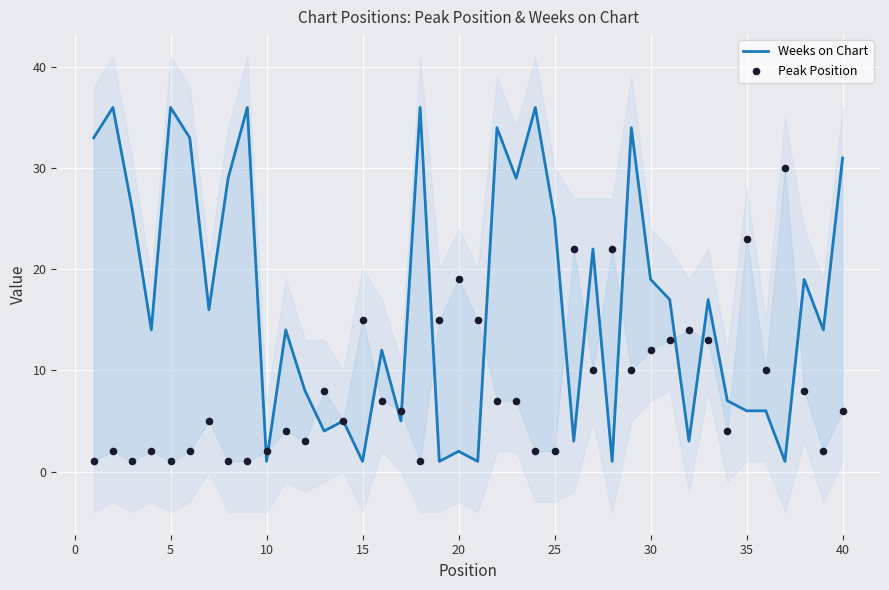

At how many categories does at least one series exceed 11?

33